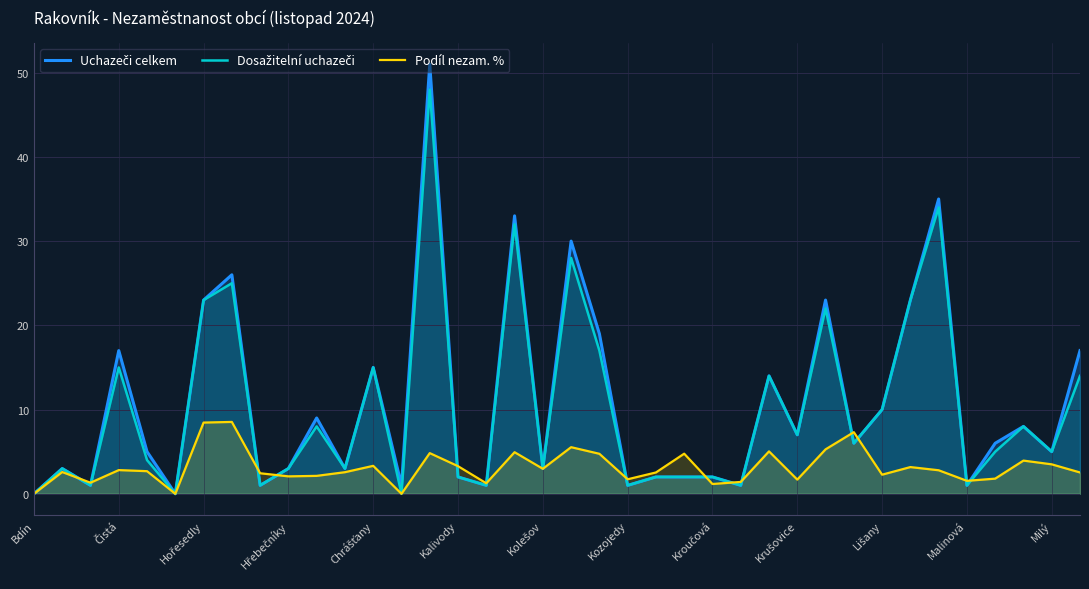

The value of Dosažitelní uchazeči at Bdín is 0.0. True or false?

True